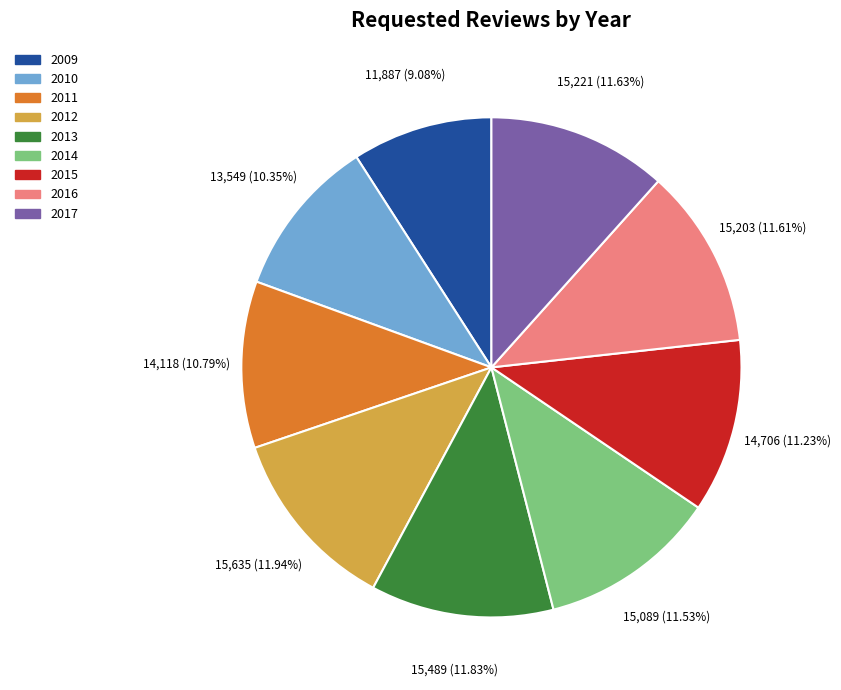

How many segments does this pie chart have?

9